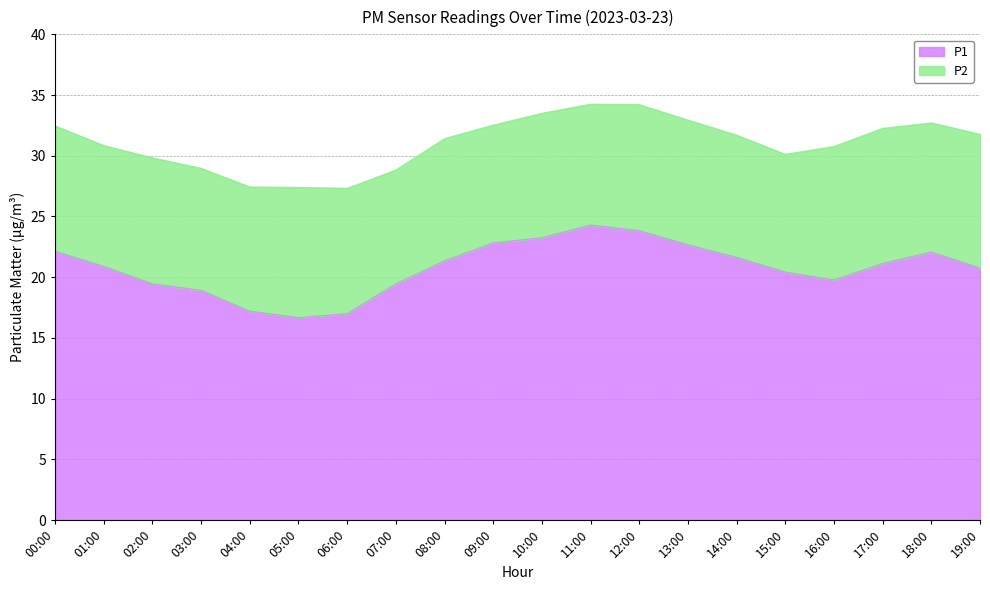

How many lines are shown in the chart?

2